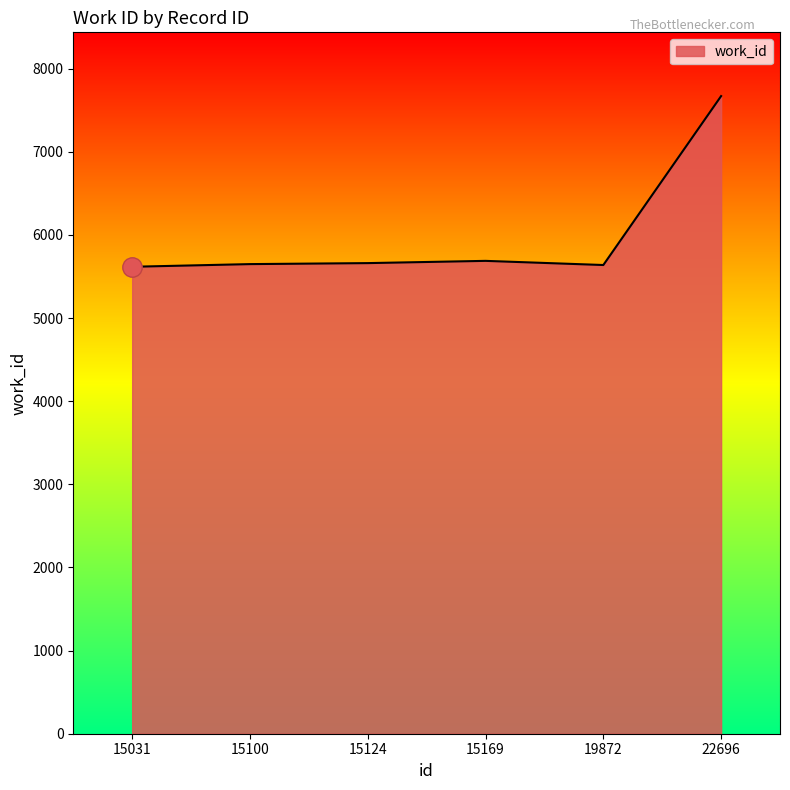

What is the sum of the values at 15031 and 22696?

13287